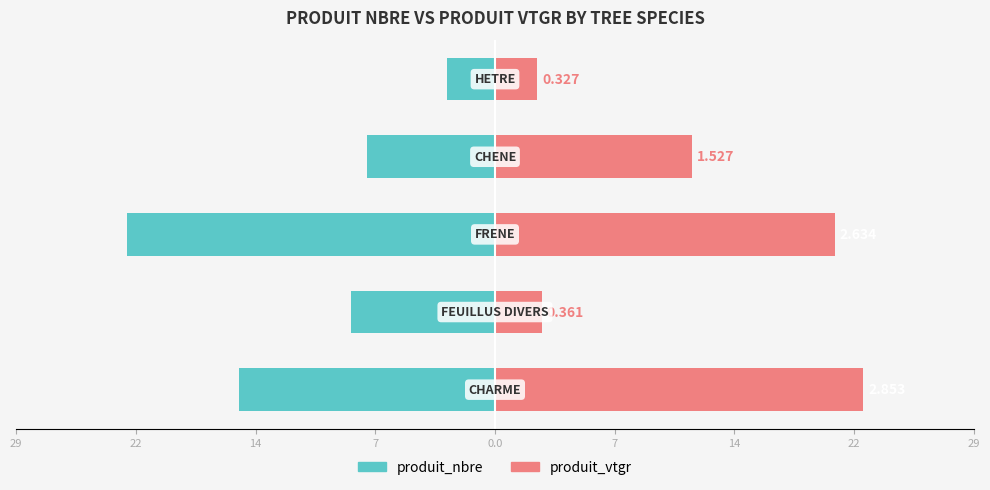

Which series has the largest total across all categories?

produit_vtgr